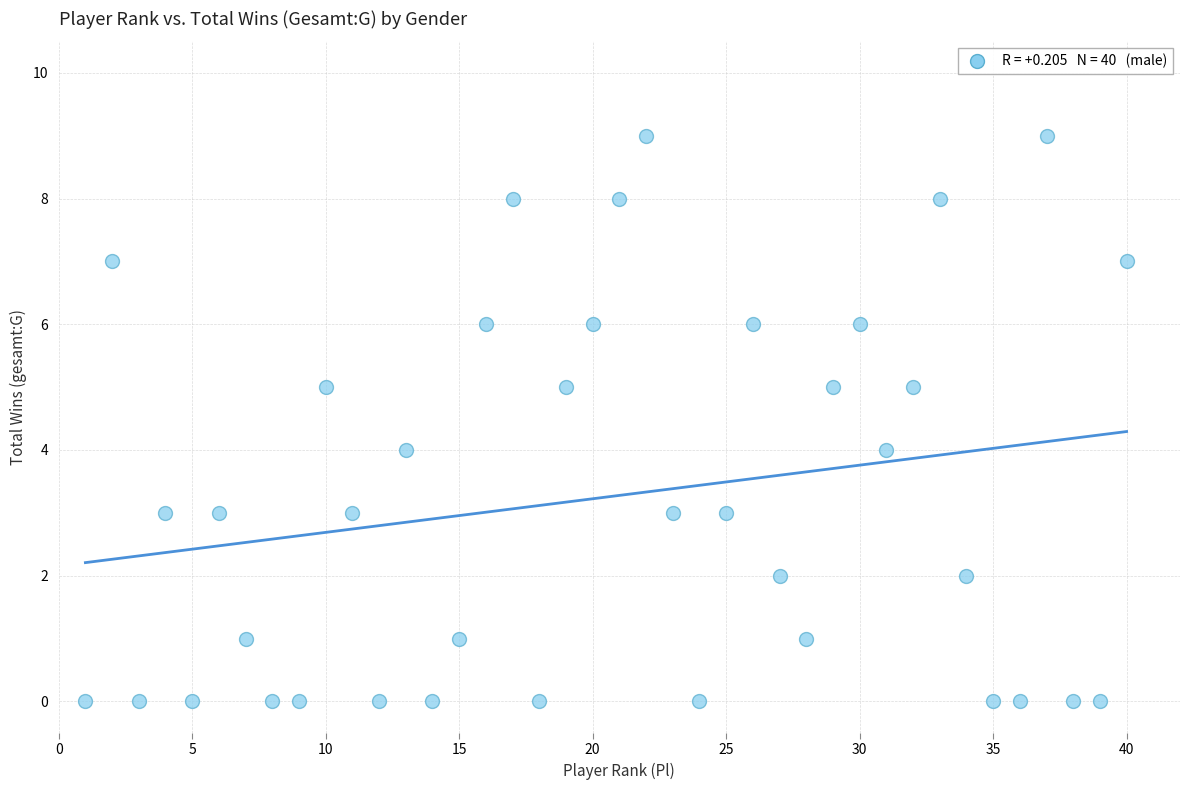

What is the range of X values (max minus min)?

39